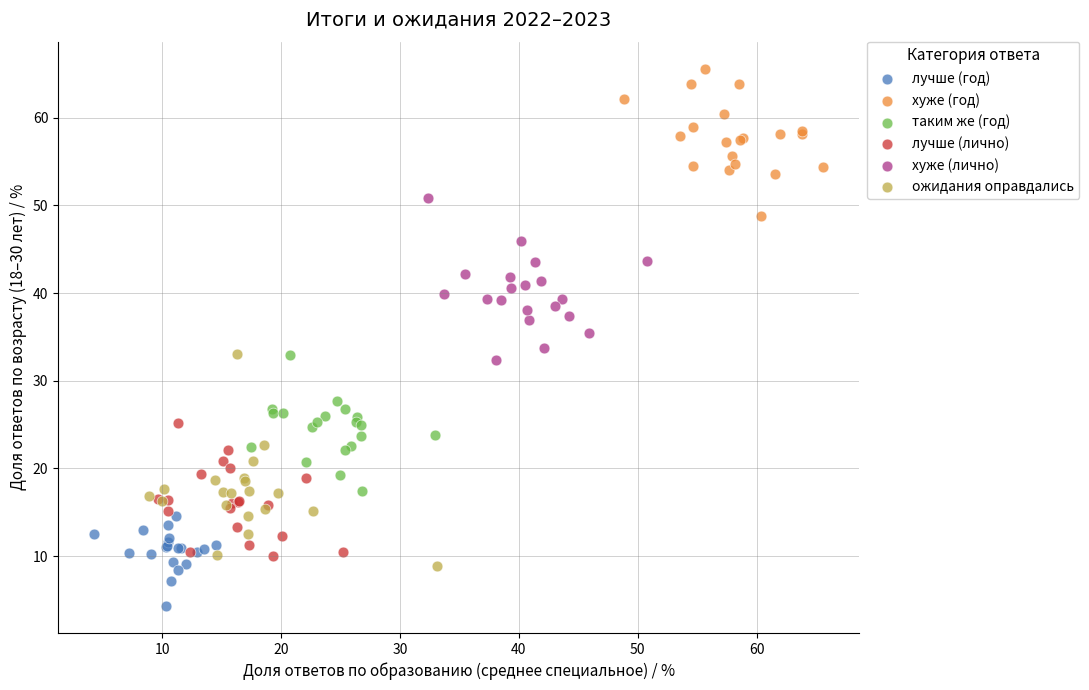

Which series contains the highest Y value?

хуже (год)